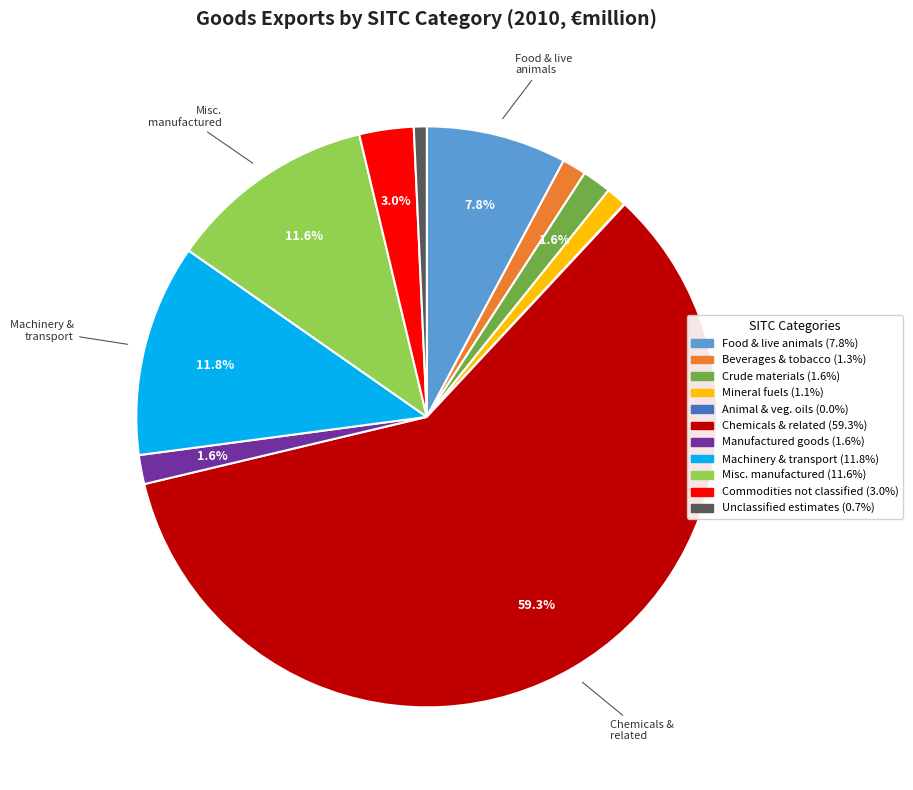

Is there any slice that represents more than half of the pie?

Yes